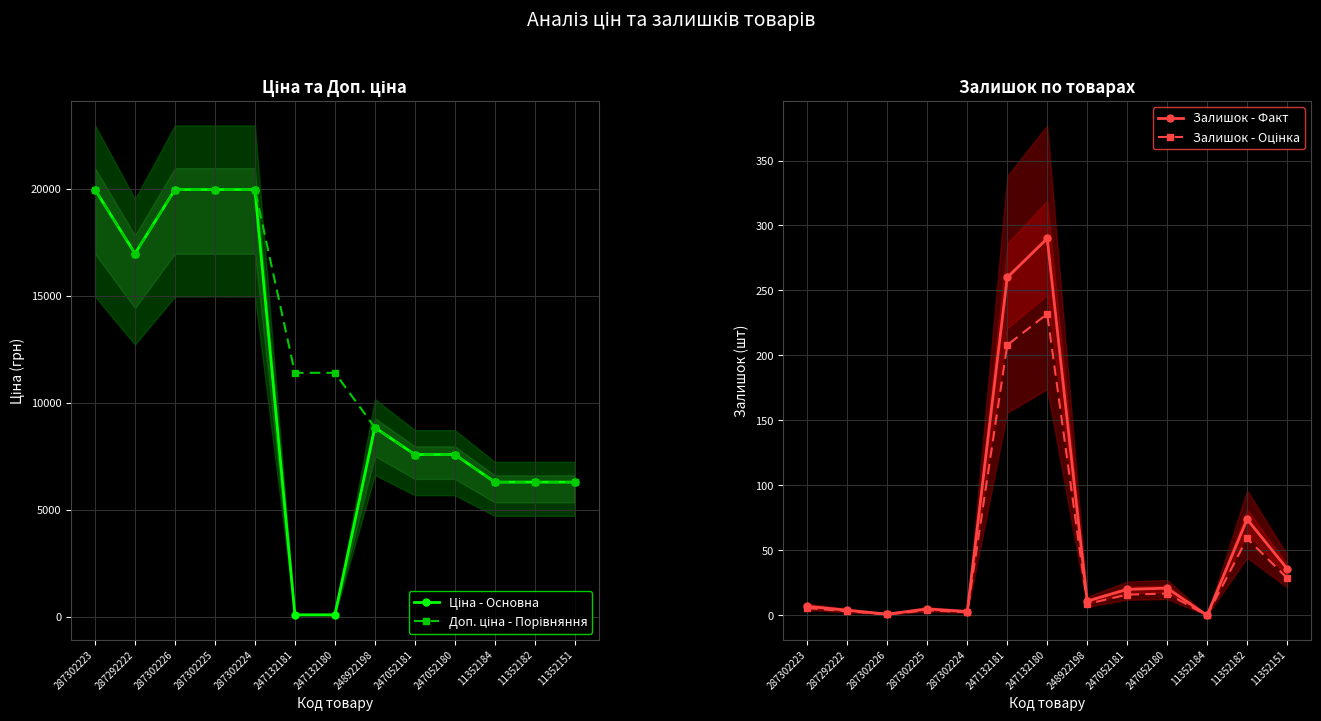

What is the total value across all series at 287302225?

39937.3